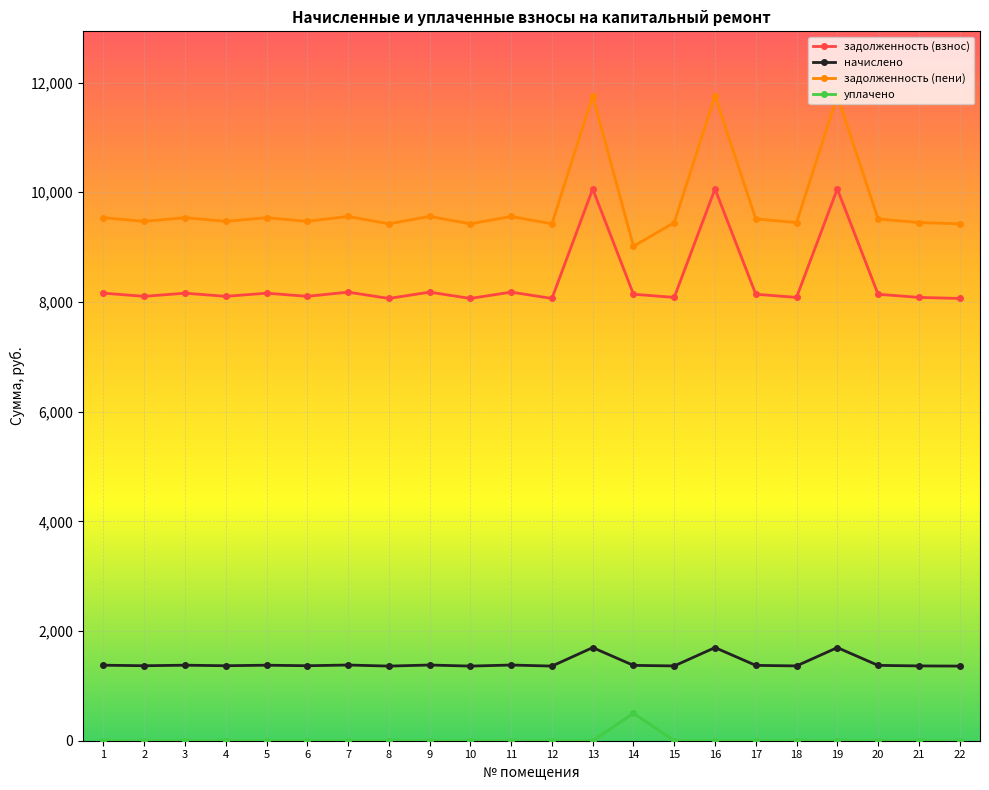

True or false: начислено has more than 2 interior local peaks.

True